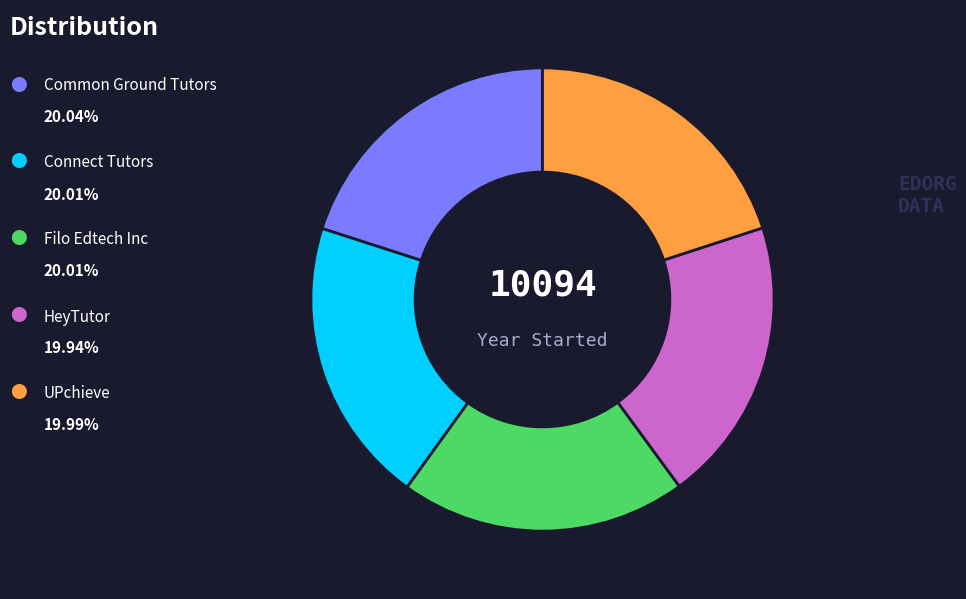

How many segments does this pie chart have?

5